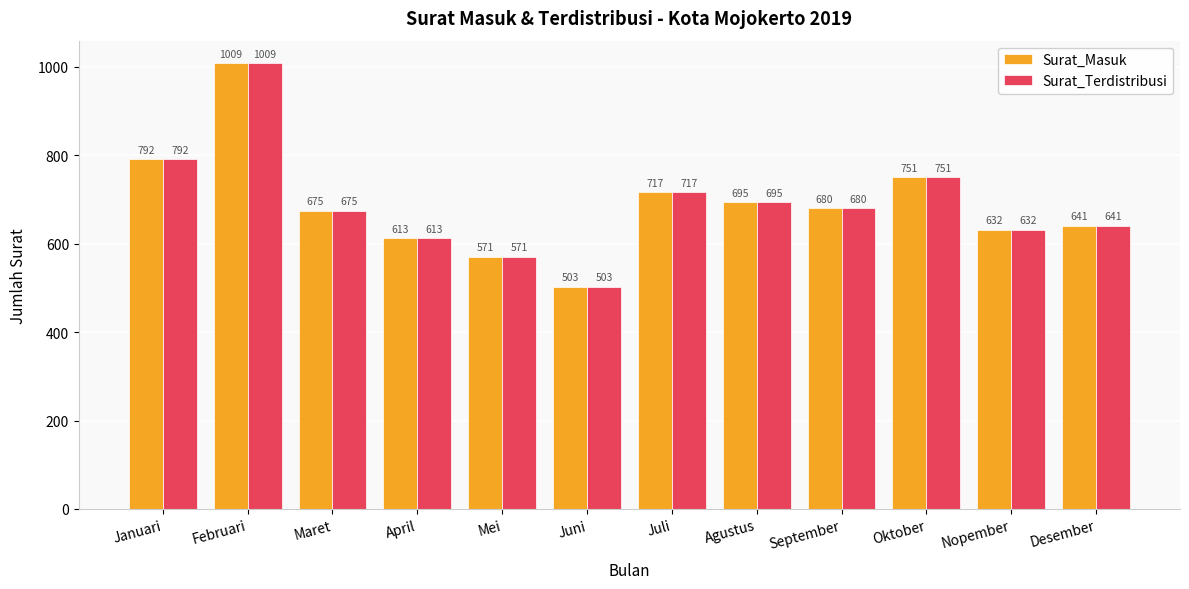

Reading left to right, transcribe all the data shown in this chart.

Surat_Masuk: 792	1009	675	613	571	503	717	695	680	751	632	641
Surat_Terdistribusi: 792	1009	675	613	571	503	717	695	680	751	632	641